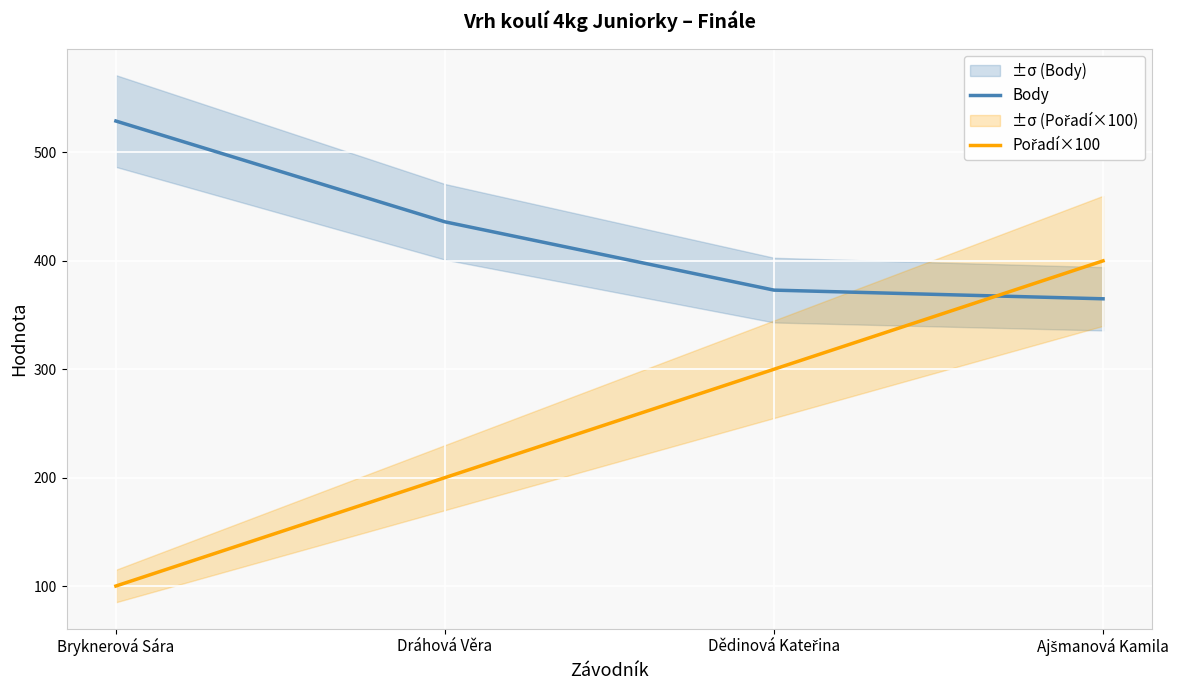

True or false: Body has a value of 500 at Dědinová Kateřina.

False